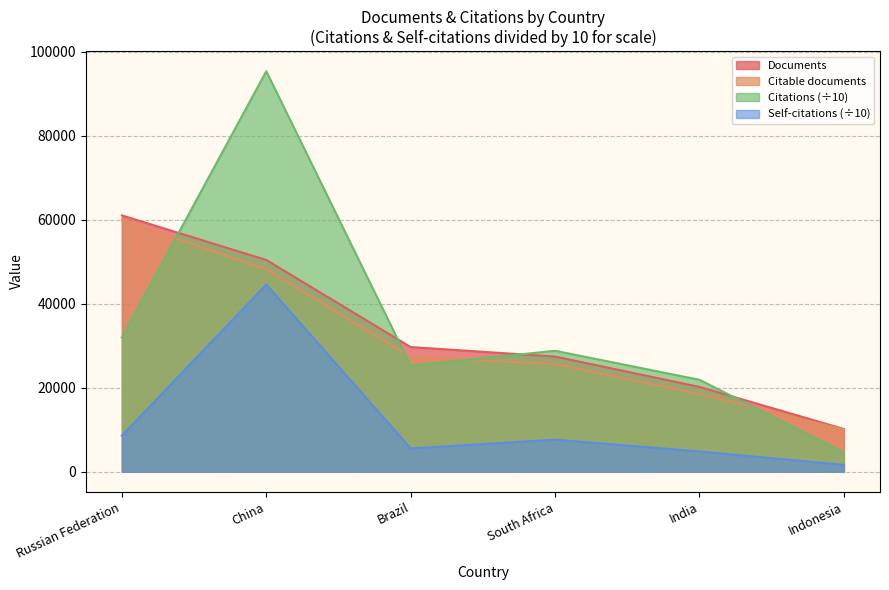

At which label does Citations reach its minimum?

Indonesia